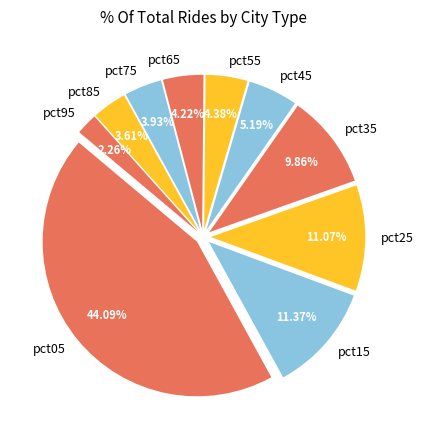

True or false: pct05 accounts for 44% of the total.

True